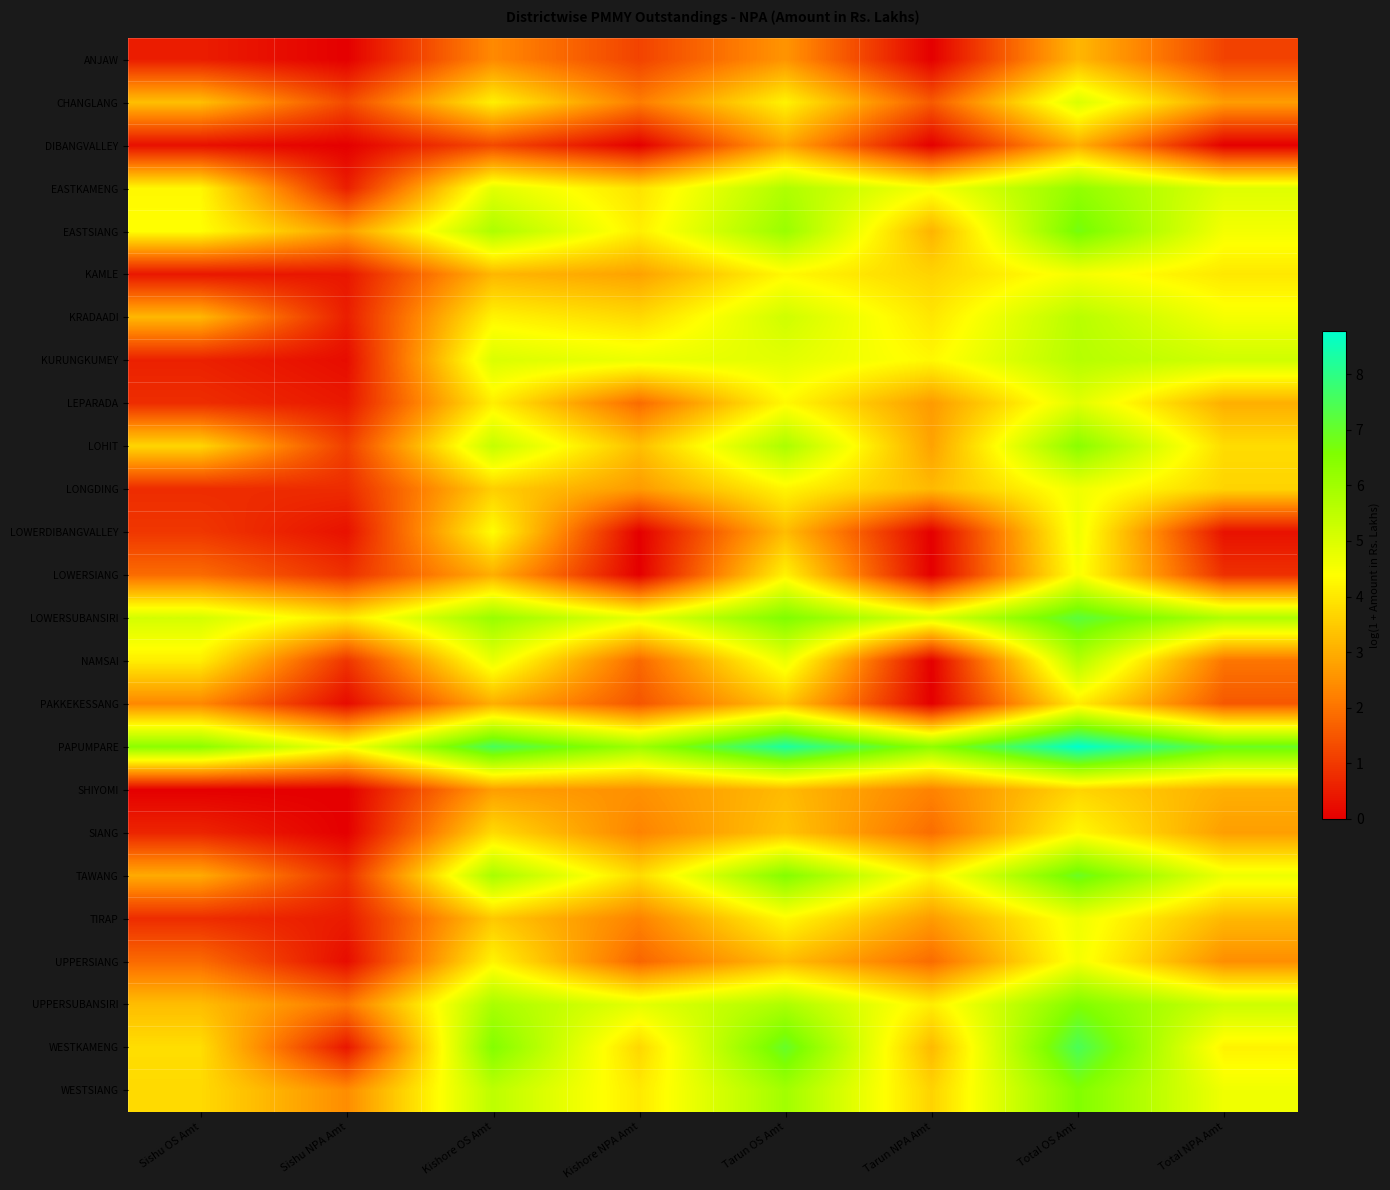

How many series are shown in this chart?

25